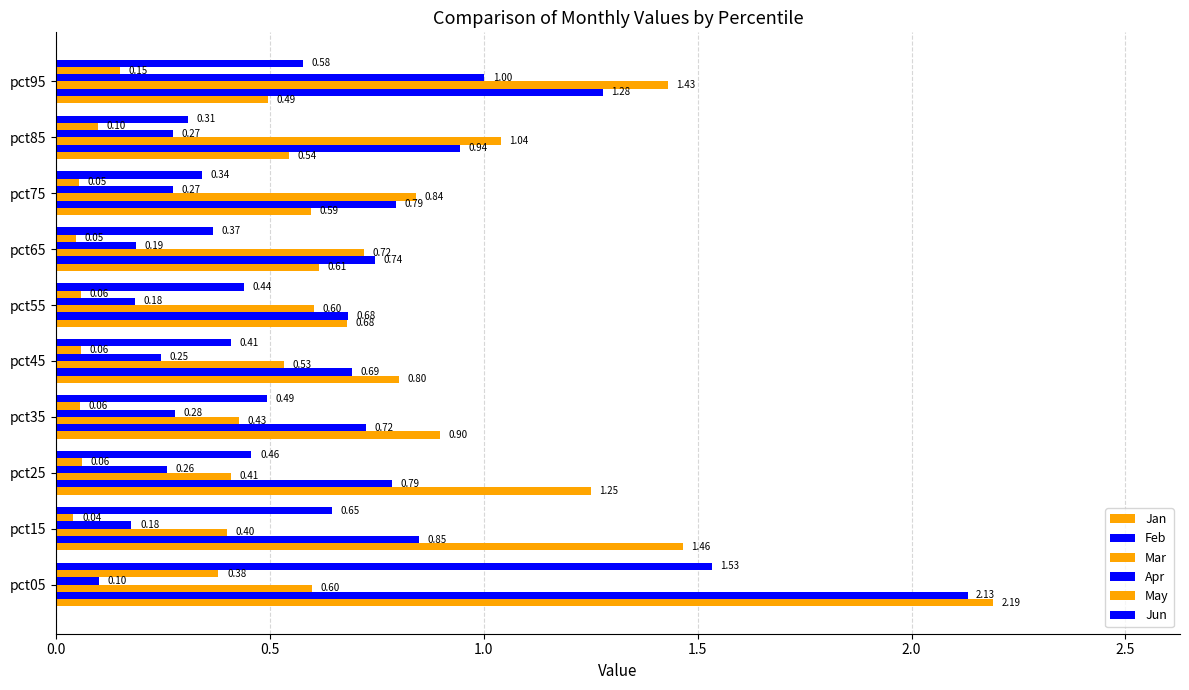

List the series in order of their peak value, highest first.

Jan, Feb, Jun, Mar, Apr, May